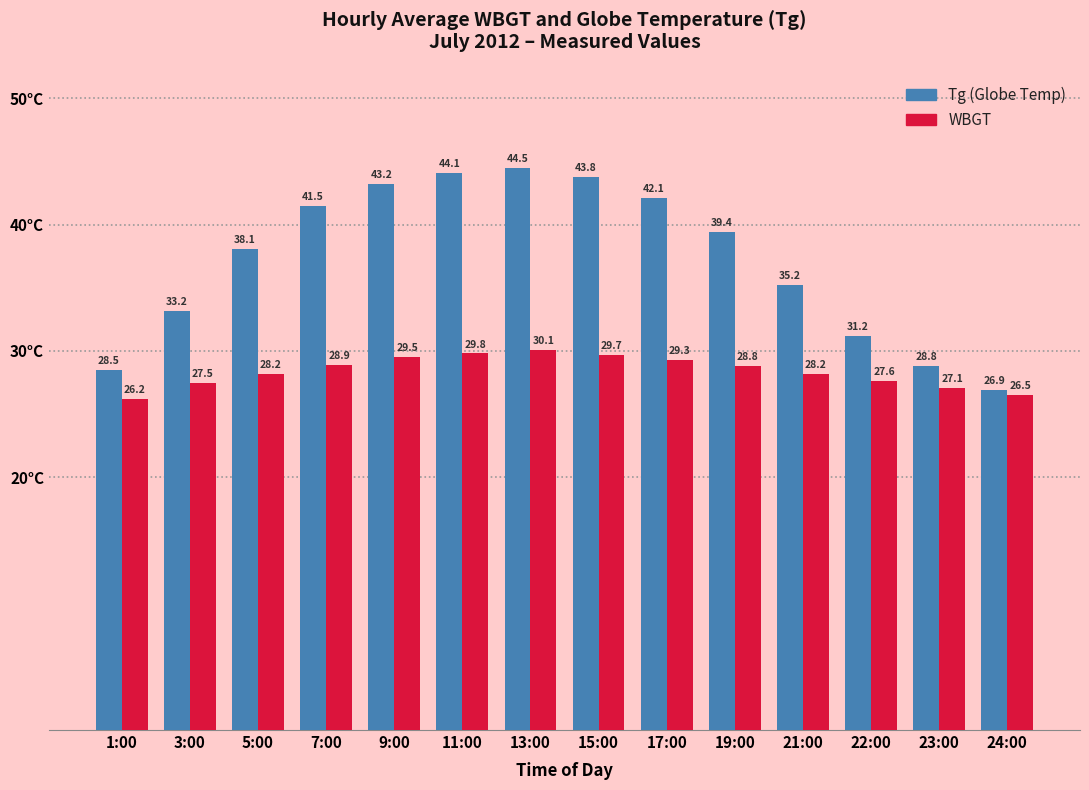

How many bars are there in each group?

2